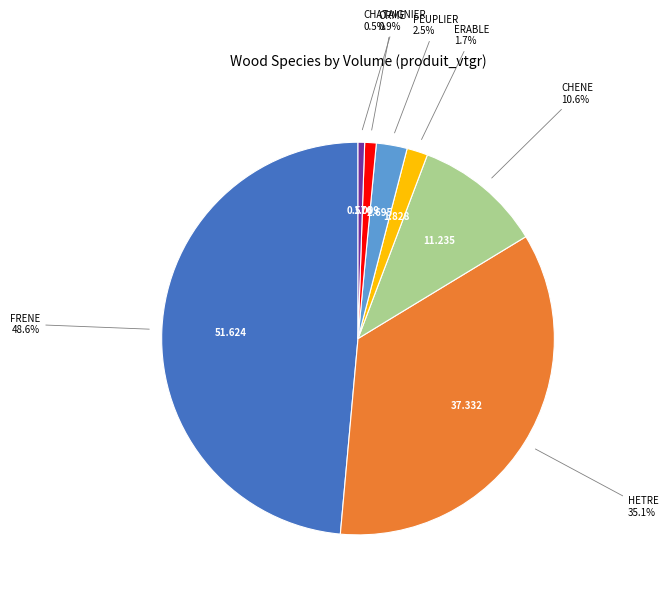

What percentage is the ORME slice, to the nearest percent?

1%